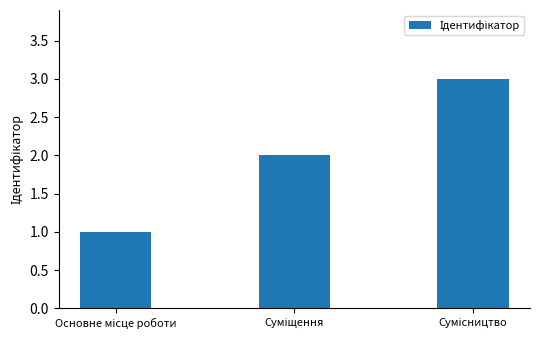

What is the sum of all values?

6